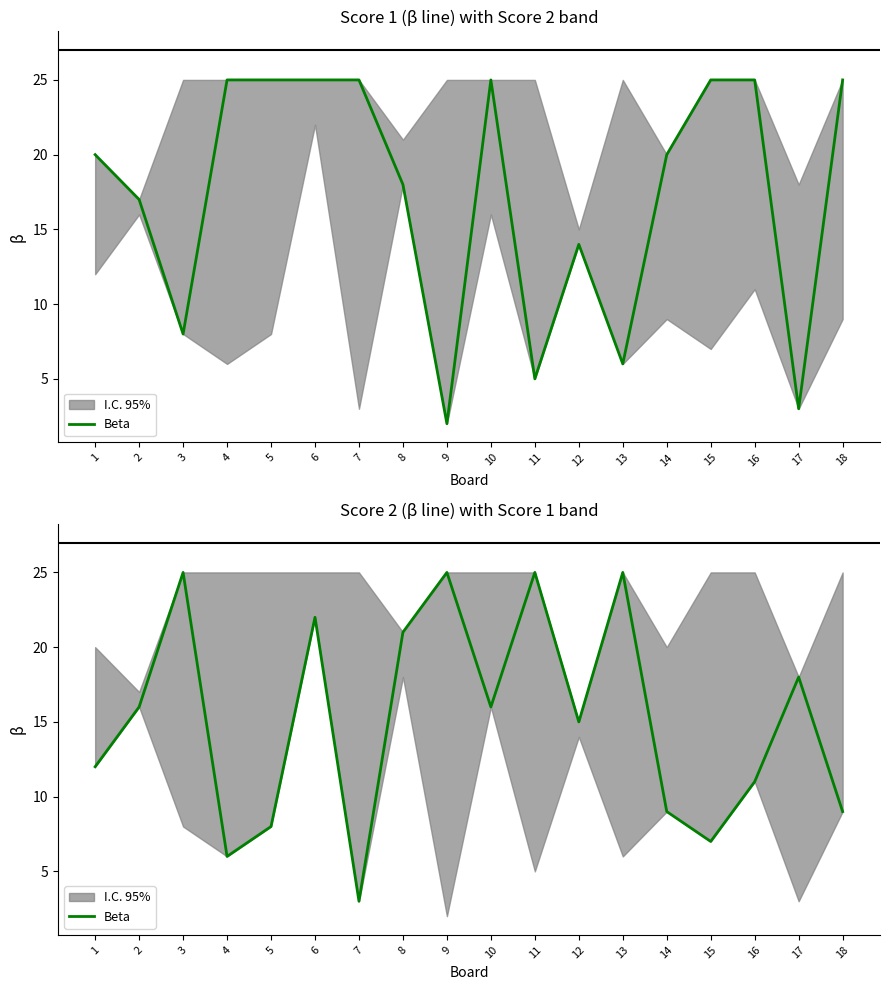

Rank the categories by value from lowest to highest.

7, 4, 15, 5, 14, 18, 16, 1, 12, 2, 10, 17, 8, 6, 3, 9, 11, 13